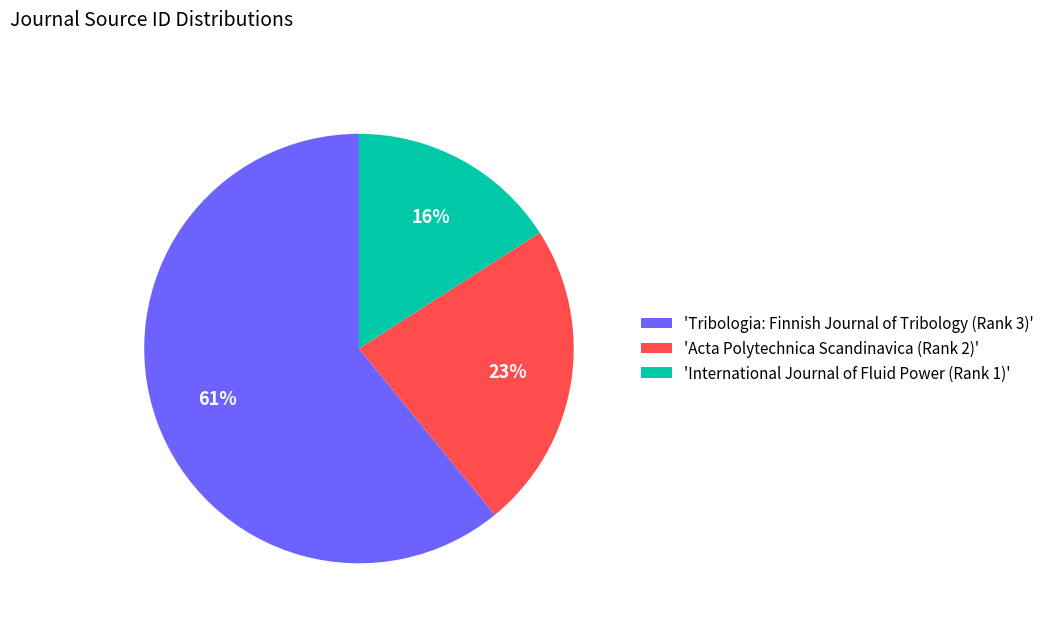

To the nearest percent, what percentage of the pie is 'Acta Polytechnica Scandinavica (Rank 2)'?

23%